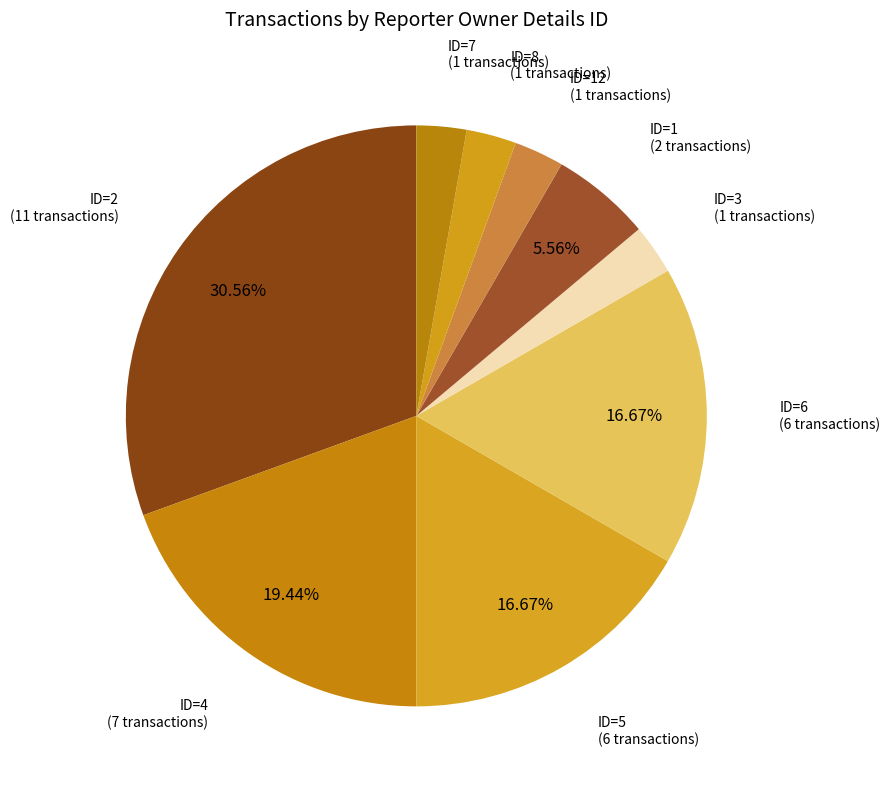

How many segments does this pie chart have?

9